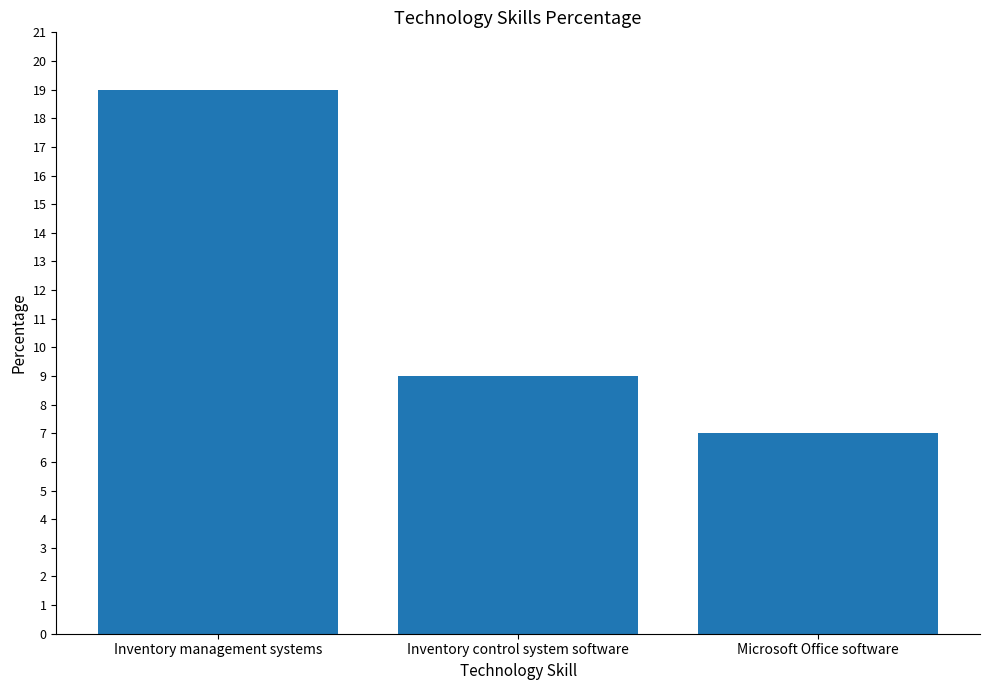

Rank the categories by value from lowest to highest.

Microsoft Office software, Inventory control system software, Inventory management systems